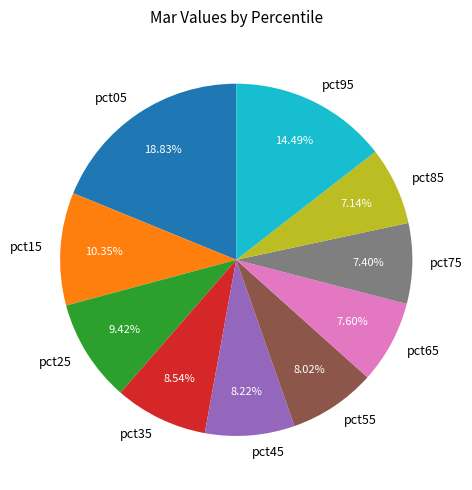

Which has a higher value, pct55 or pct25?

pct25